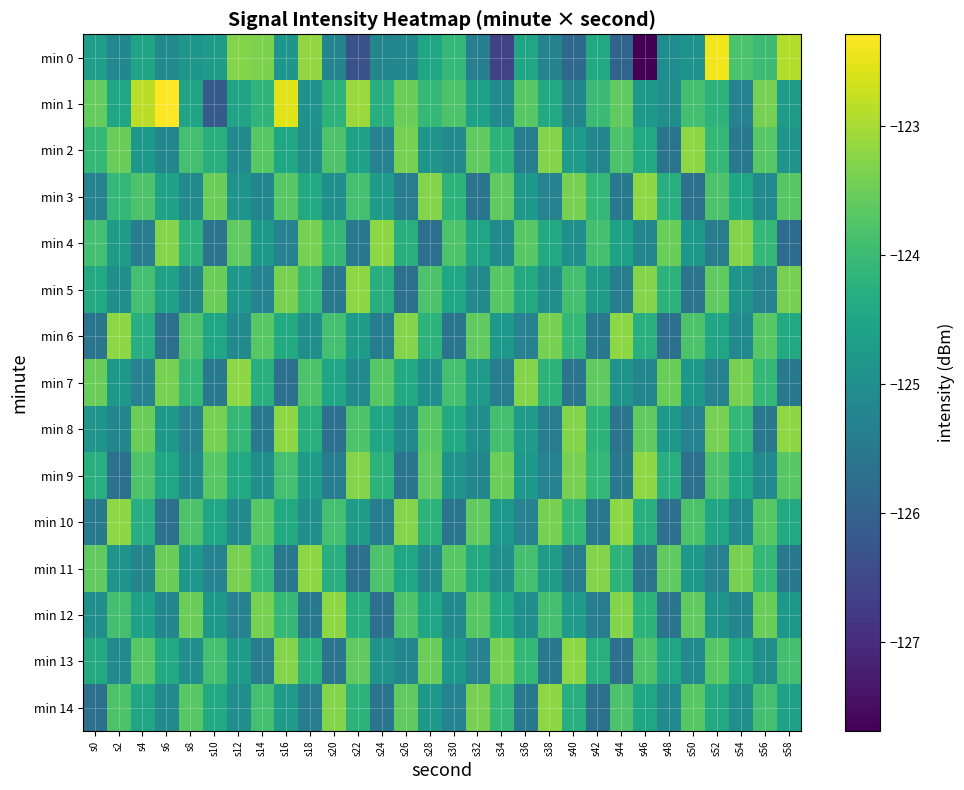

What is the total value across all series at s34?

-1867.6